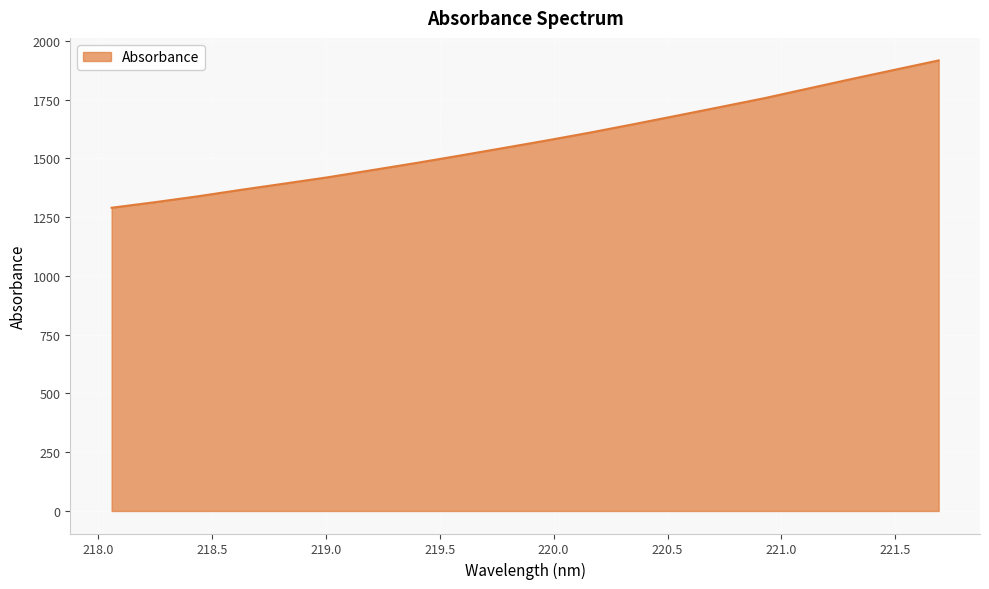

What is the sum of all values?

31534.7